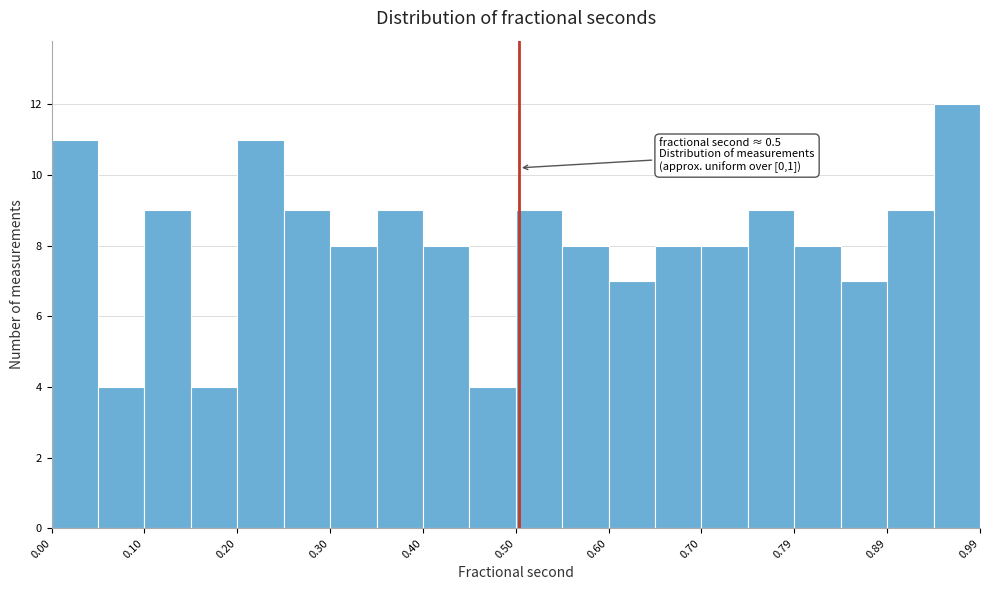

Over which range of the x-axis is the bar tallest?

0.94 to 0.99